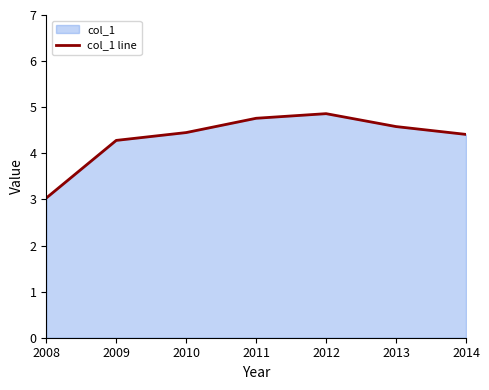

How many lines are shown in the chart?

1